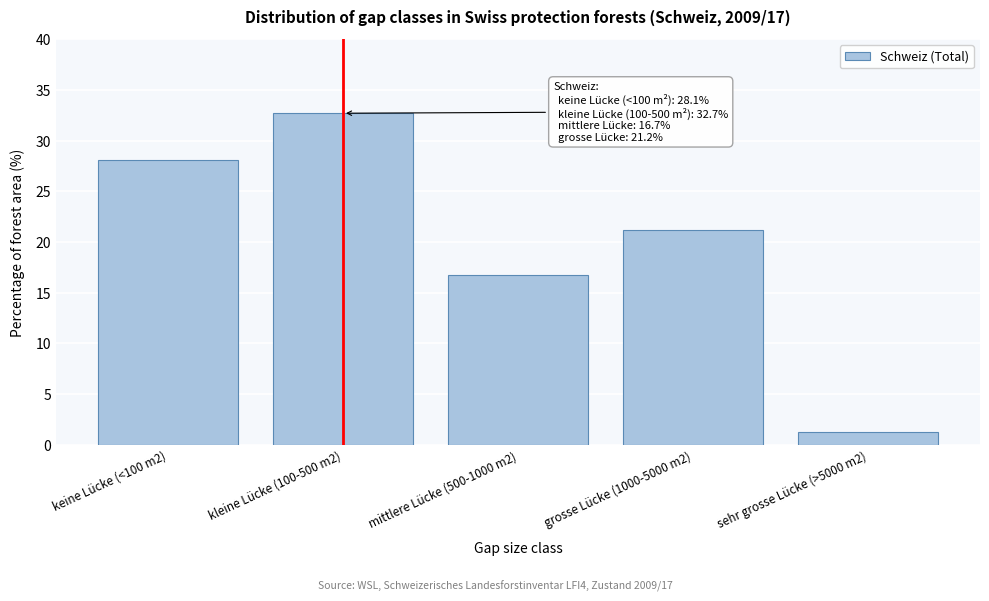

Reading left to right, list all the values displayed in this chart.

keine Lücke (<100 m2)=28.1	kleine Lücke (100-500 m2)=32.7	mittlere Lücke (500-1000 m2)=16.7	grosse Lücke (1000-5000 m2)=21.2	sehr grosse Lücke (>5000 m2)=1.3